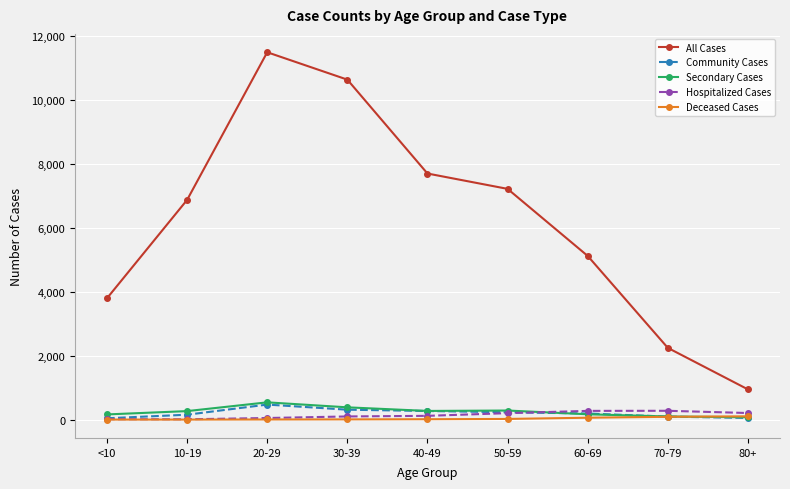

What are all the series names shown in the legend?

All Cases, Community Cases, Secondary Cases, Hospitalized Cases, Deceased Cases